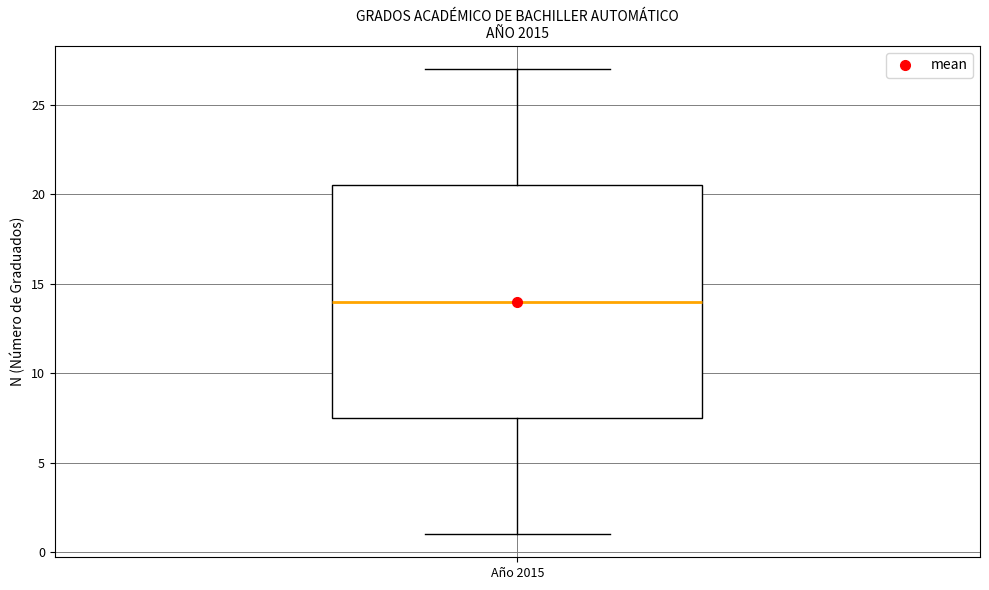

Where does the upper whisker of the box for Año 2015 end on the y-axis? The values are not printed on the chart, so give them approximately, as read against the axis.

27.0